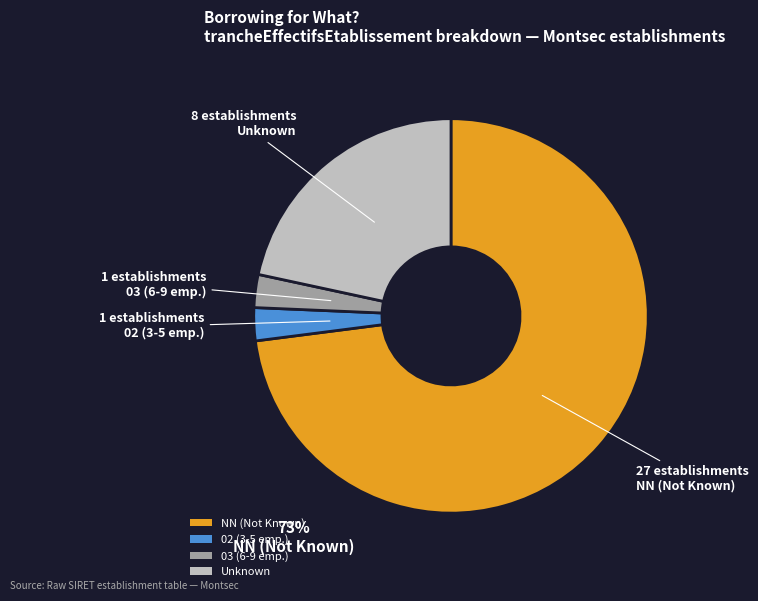

What is the largest slice in the pie chart?

NN (Not Known)